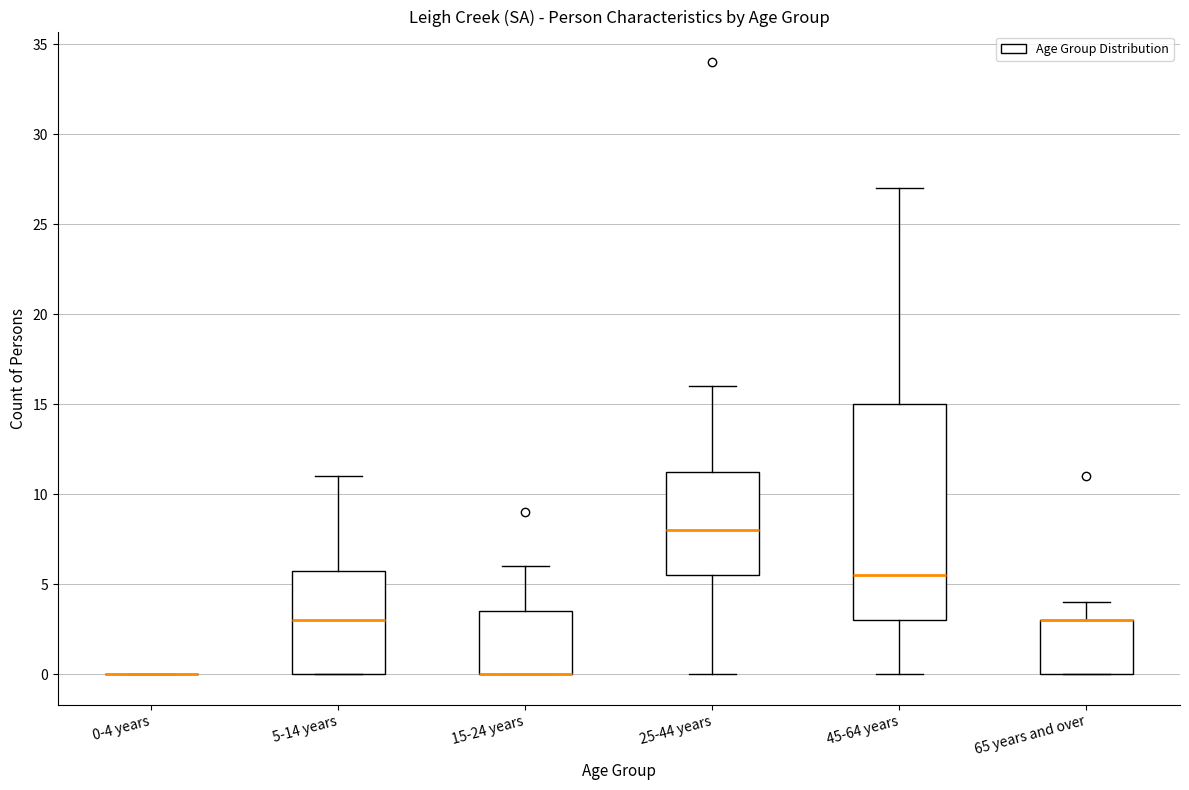

Reading left to right, read every box against the y-axis: the position of its median line, the range the box covers, and the ends of its whiskers. The values are not printed on the chart, so give them approximately, as read against the axis.

0-4 years: box collapsed to a line at 0.0, whiskers 0.0 to 0.0
5-14 years: median 3.0, box 0.0 to 6.0, whiskers 0.0 to 11.0
15-24 years: median 0.0 (drawn on the box's lower edge), box 0.0 to 3.5, whiskers 0.0 to 6.0
25-44 years: median 8.0, box 5.5 to 11.5, whiskers 0.0 to 16.0
45-64 years: median 5.5, box 3.0 to 15.0, whiskers 0.0 to 27.0
65 years and over: median 3.0 (drawn on the box's upper edge), box 0.0 to 3.0, whiskers 0.0 to 4.0